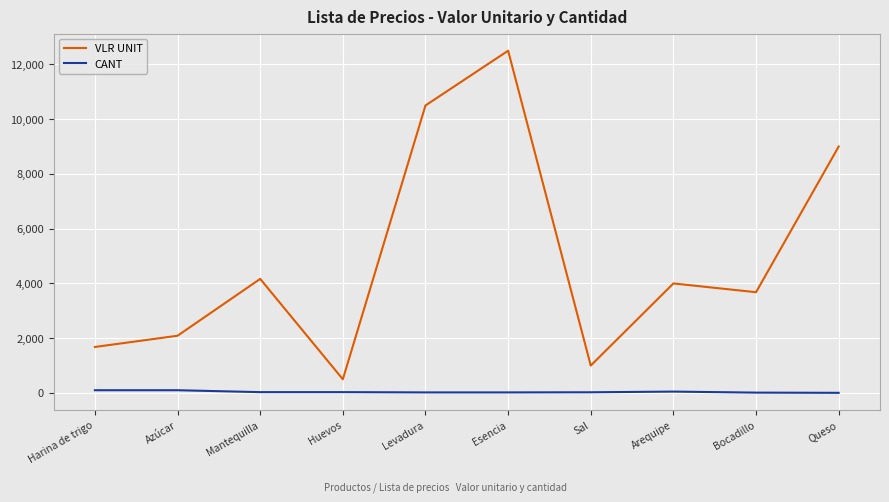

Which series has the widest spread of values?

VLR UNIT